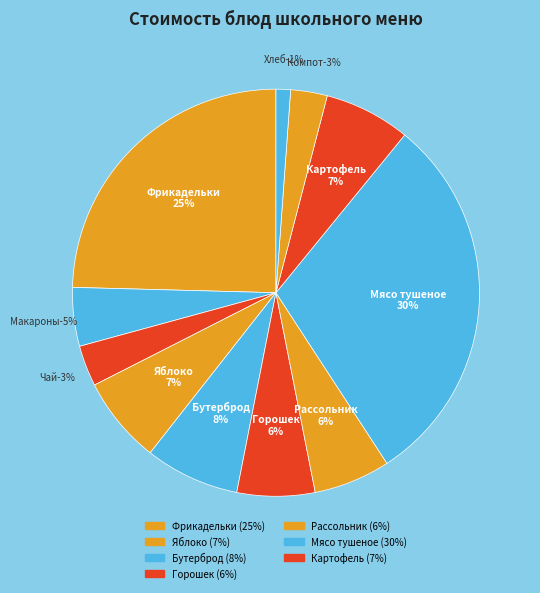

True or false: Фрикадельки из птицы с соусом молочным accounts for 25% of the total.

True